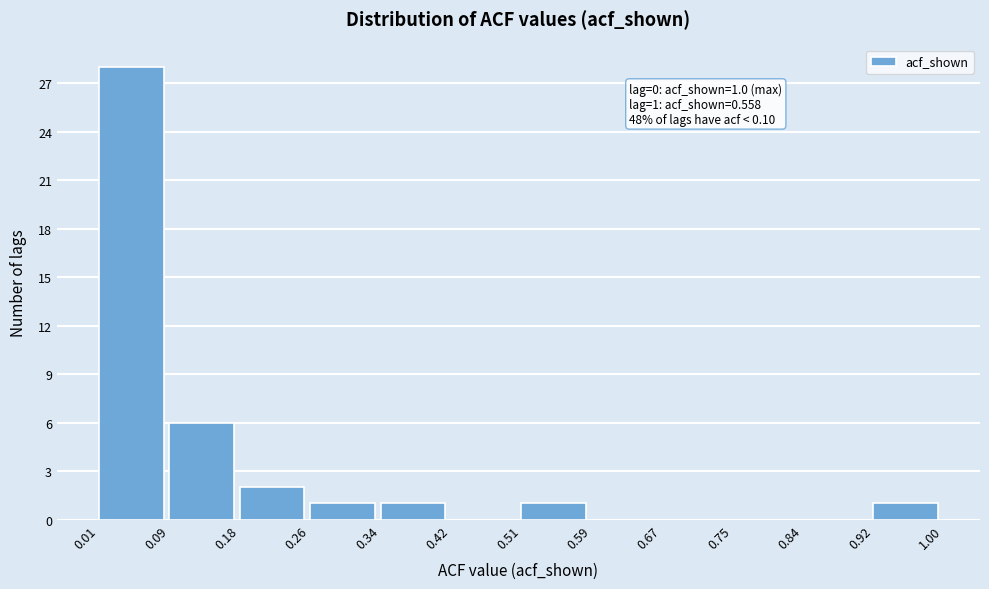

Which range on the x-axis has the tallest bar?

0.01 to 0.09